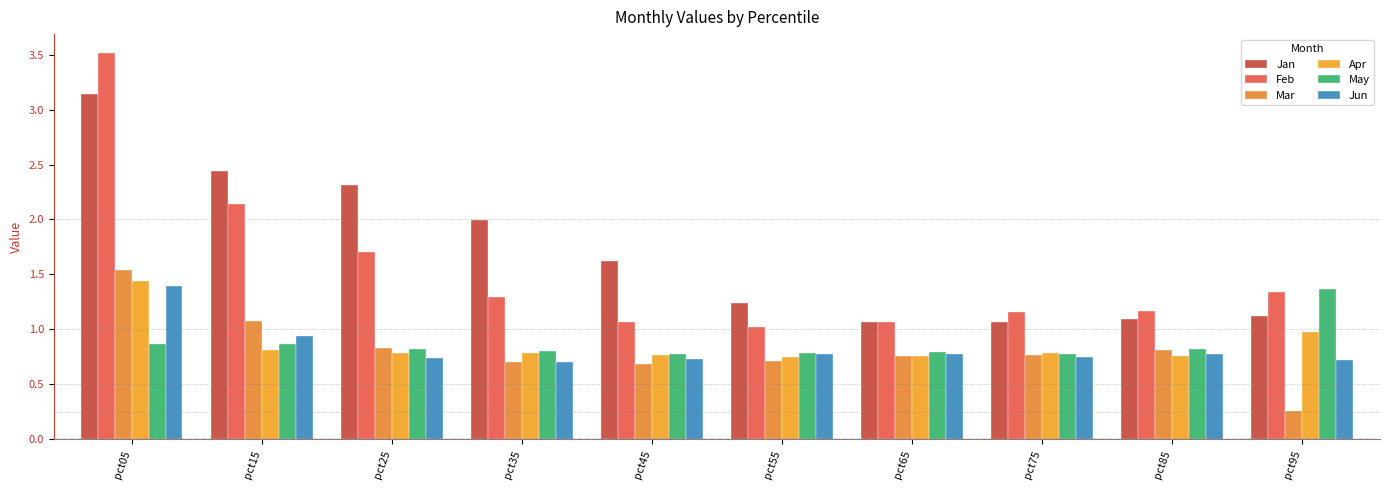

List the labels in order of Mar value, largest first.

pct05, pct15, pct25, pct85, pct75, pct65, pct55, pct35, pct45, pct95